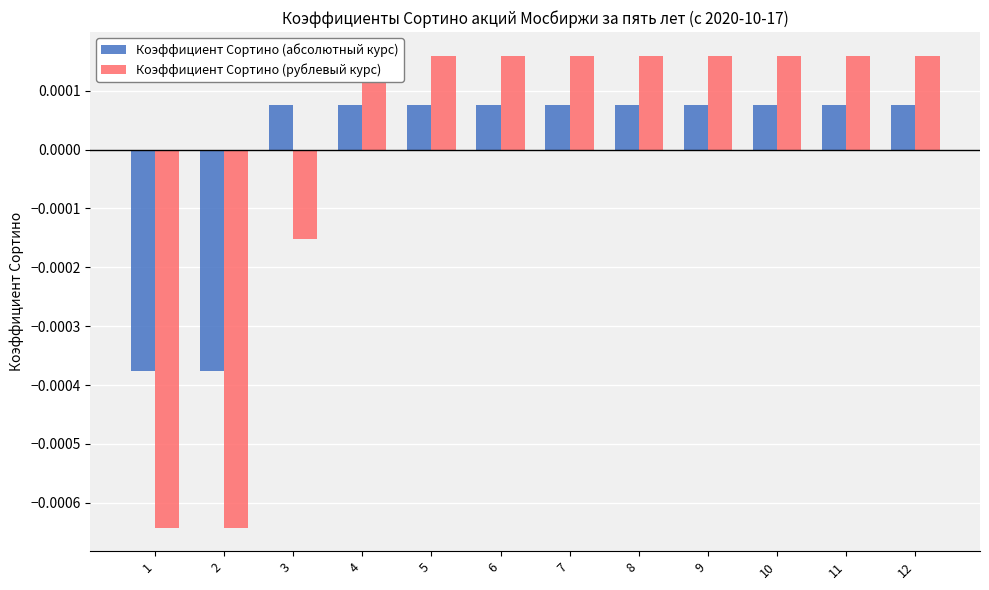

Count the number of data series in this chart.

2